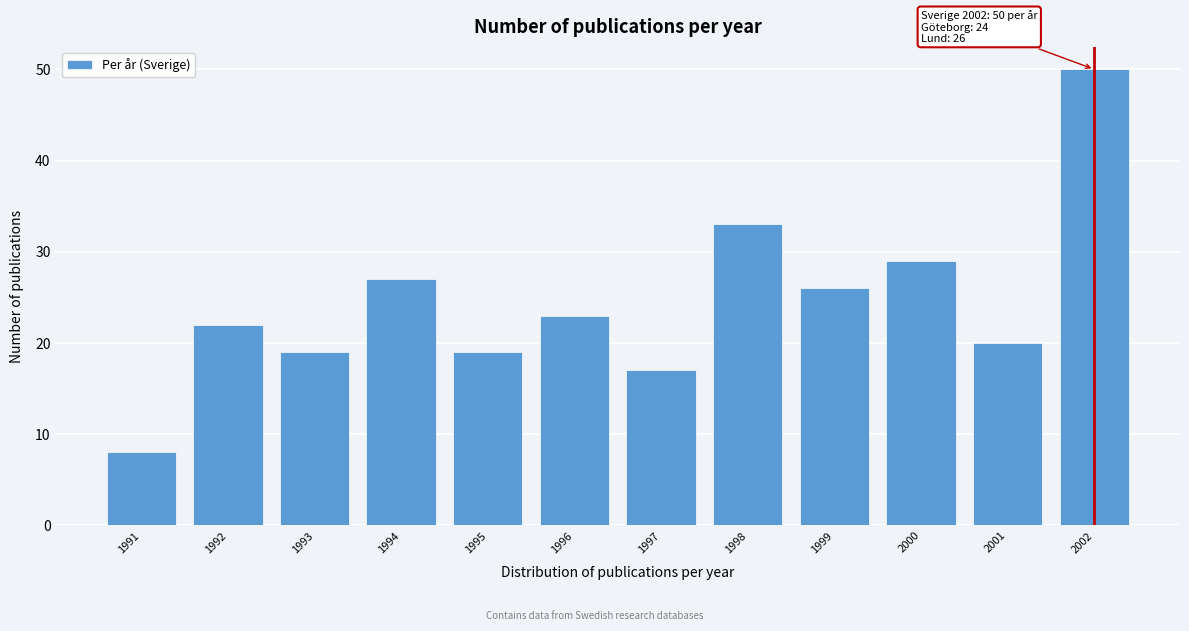

Reading left to right, transcribe all the data shown in this chart.

1991=8	1992=22	1993=19	1994=27	1995=19	1996=23	1997=17	1998=33	1999=26	2000=29	2001=20	2002=50